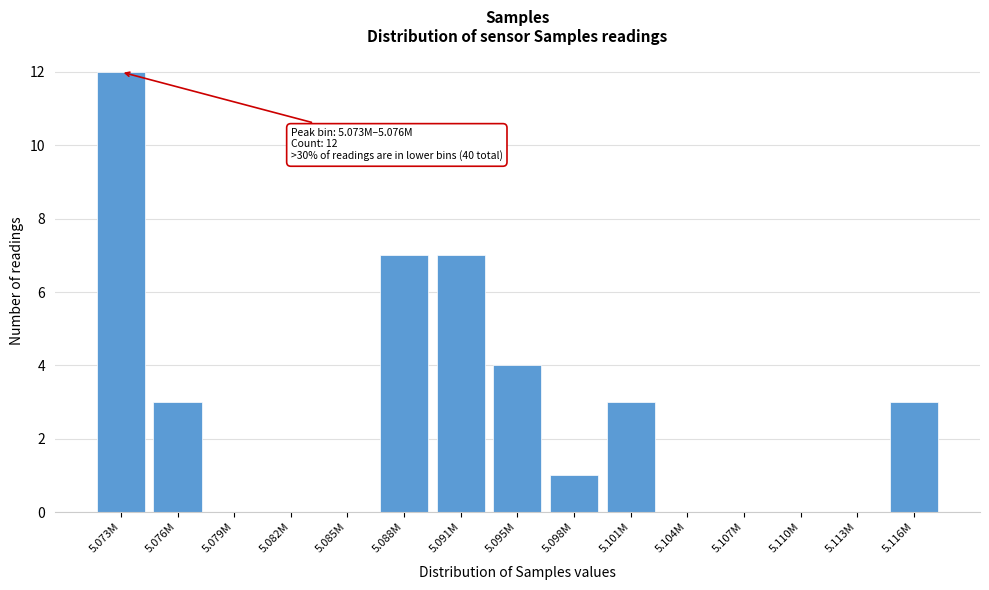

Reading left to right, extract all data points from this chart.

5.073M=12	5.076M=3	5.079M=0	5.082M=0	5.085M=0	5.088M=7	5.091M=7	5.095M=4	5.098M=1	5.101M=3	5.104M=0	5.107M=0	5.110M=0	5.113M=0	5.116M=3